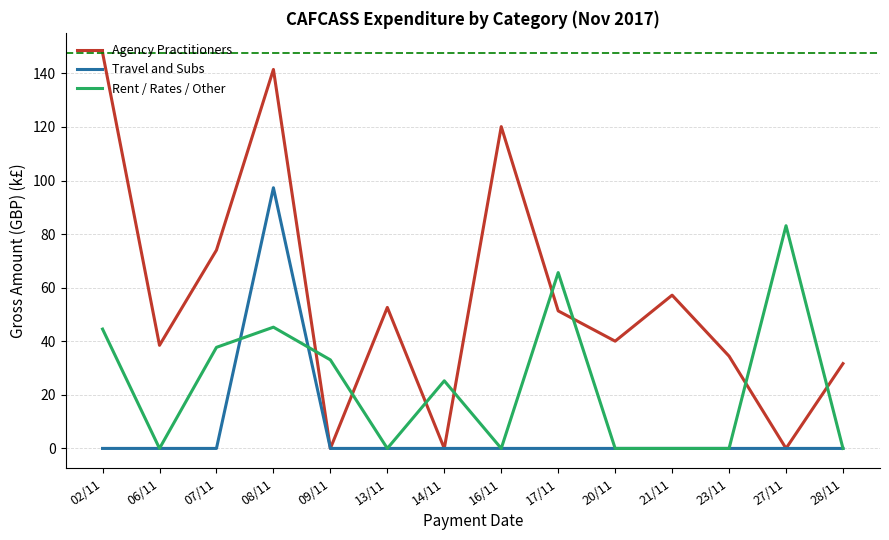

At which category does Rent / Rates / Other reach its first local peak?

08/11